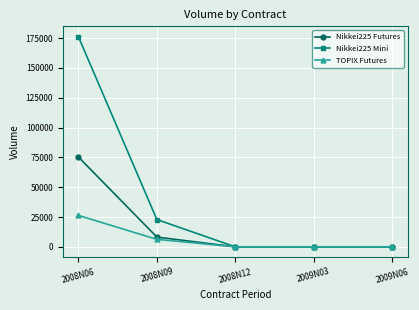

Which series has the largest range (max minus min)?

Nikkei225 Mini